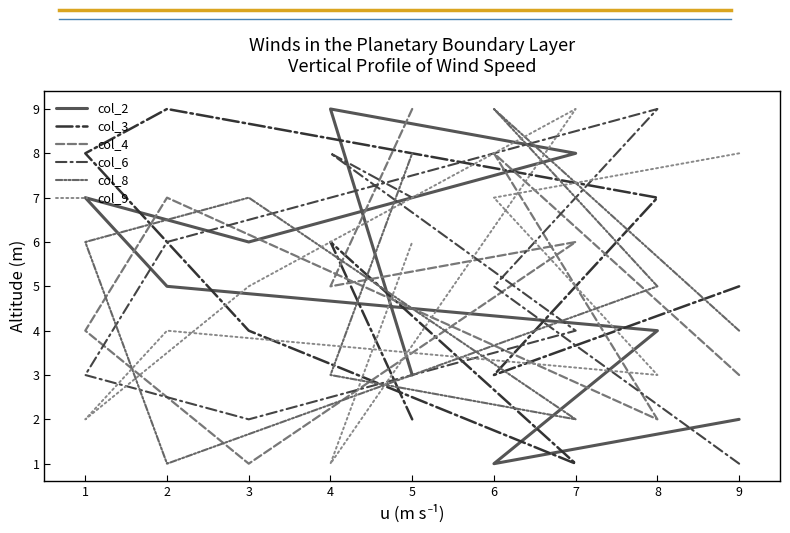

What are all the series names shown in the legend?

col_2, col_3, col_4, col_6, col_8, col_9